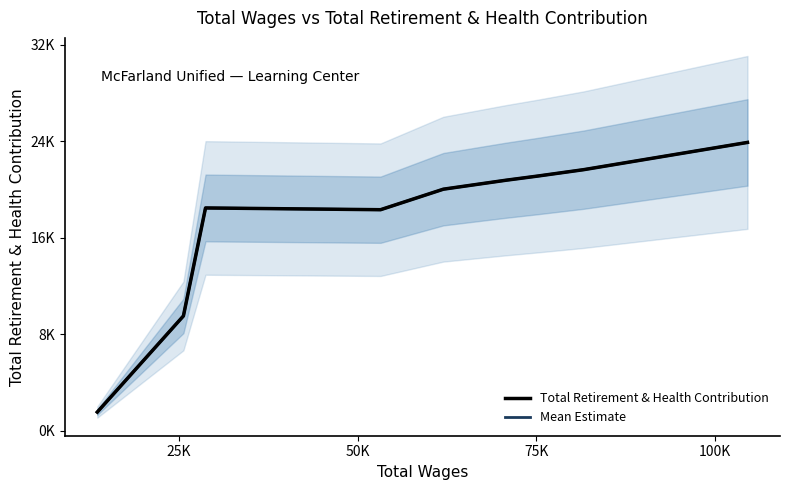

What is the highest value of the Total Retirement & Health Contribution series?

23892